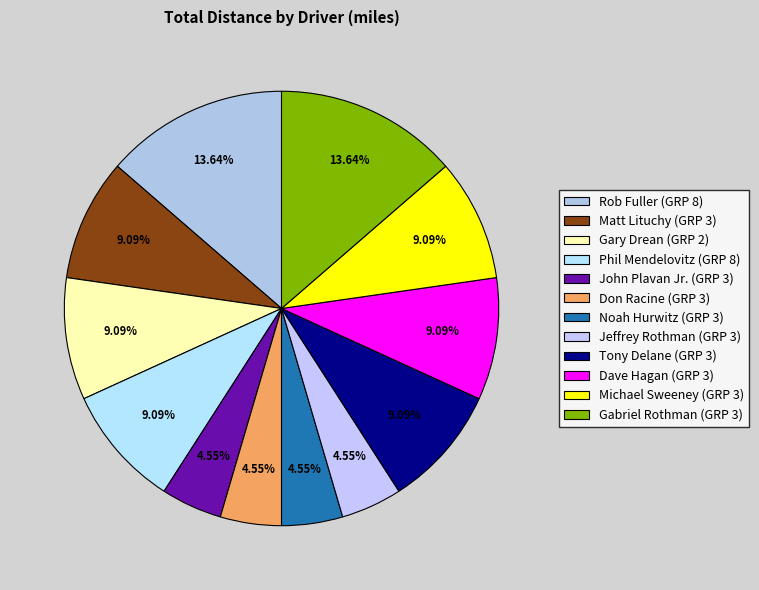

Count the number of slices in the pie.

12